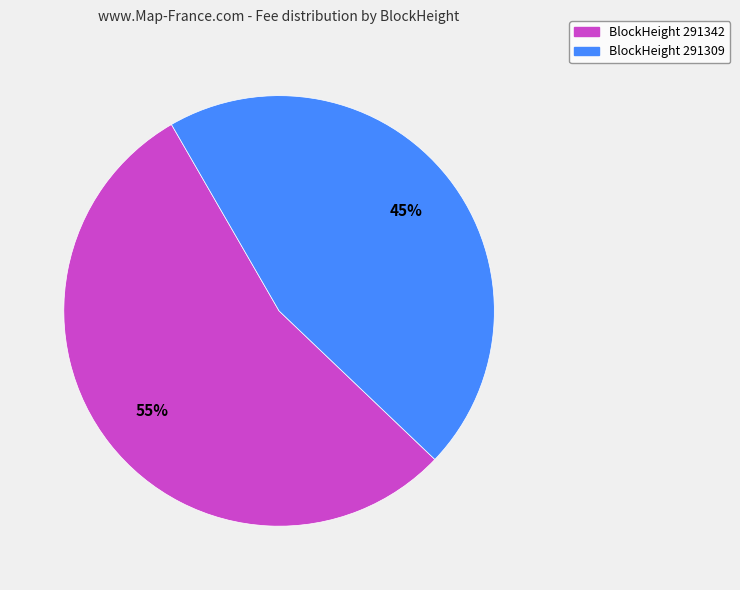

Is there any slice that represents more than half of the pie?

Yes